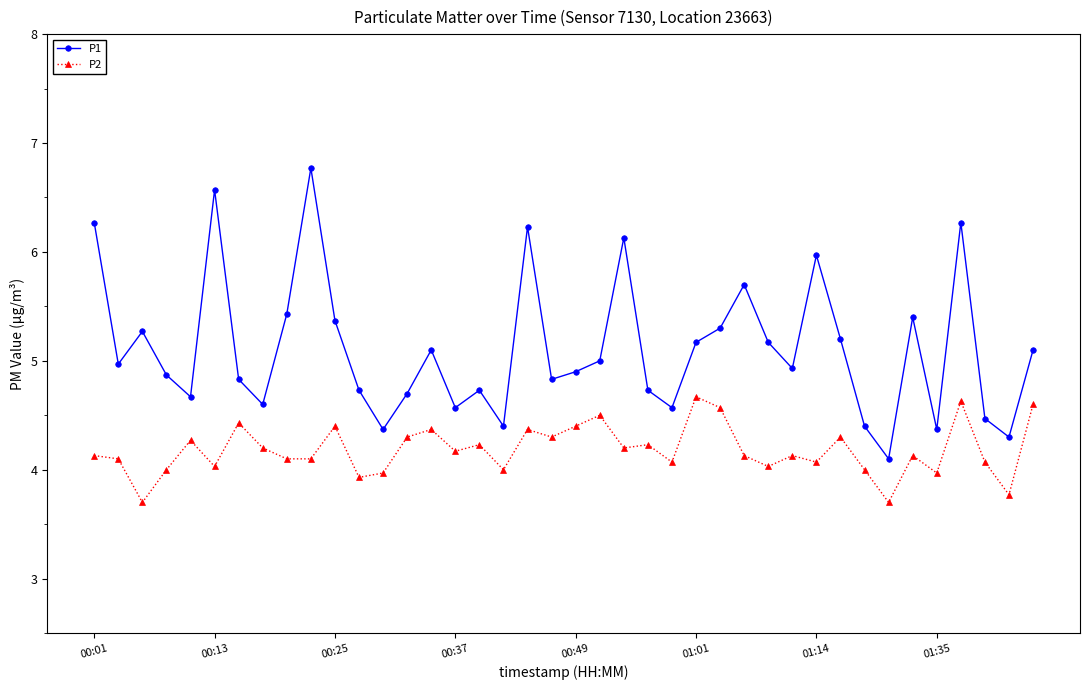

True or false: P1 and P2 intersect in this chart.

False